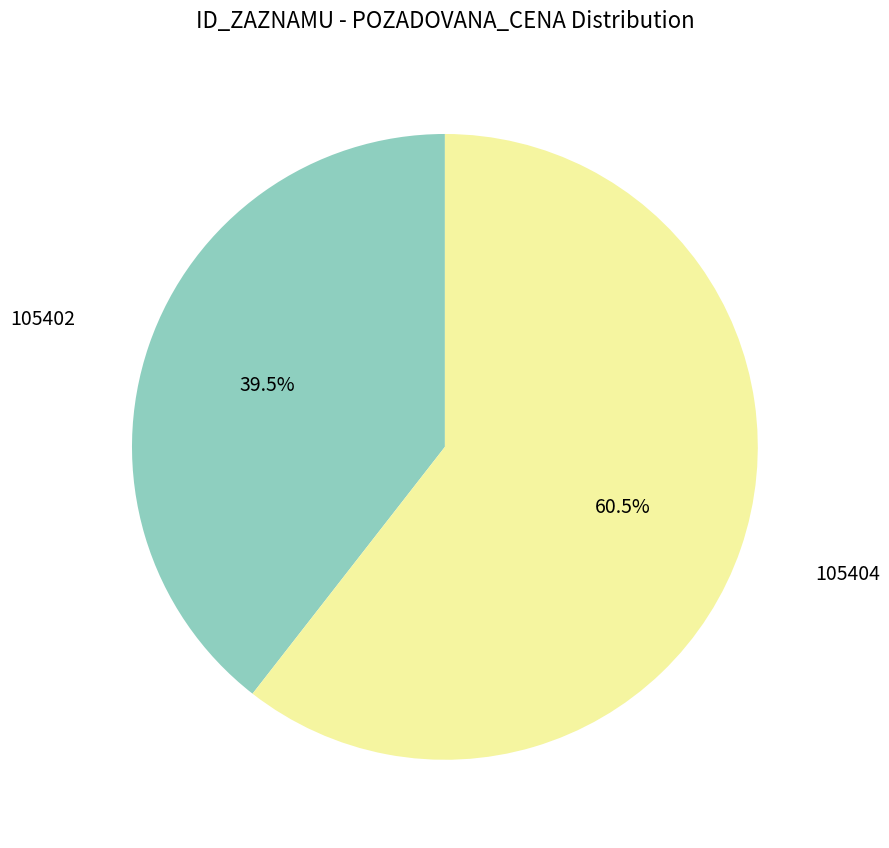

Between 105402 and 105404, which is larger?

105404